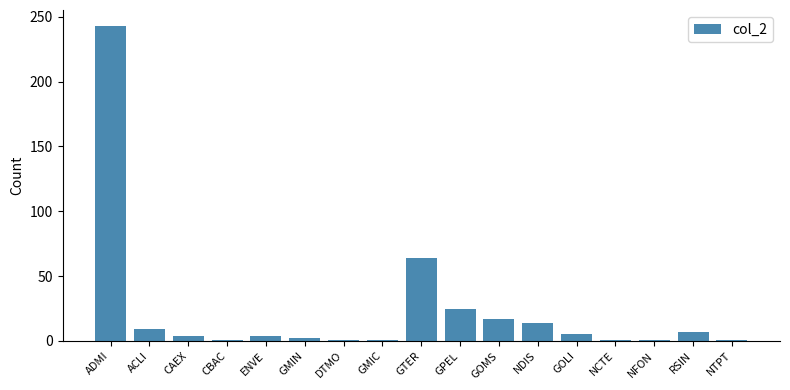

Where is the data nearest to the value 122?

GTER